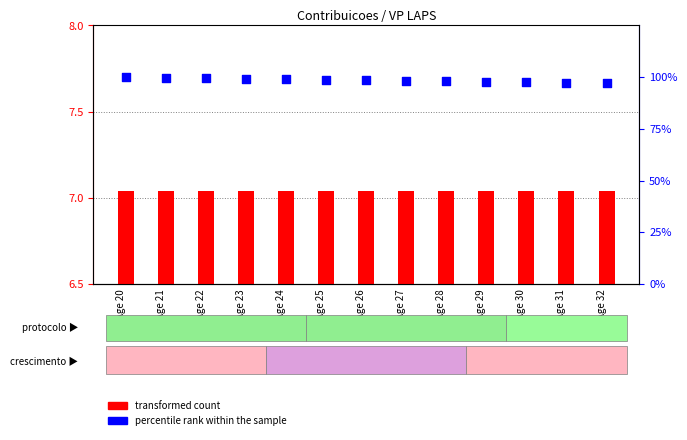

What are all the series names shown in the legend?

transformed count, percentile rank within the sample